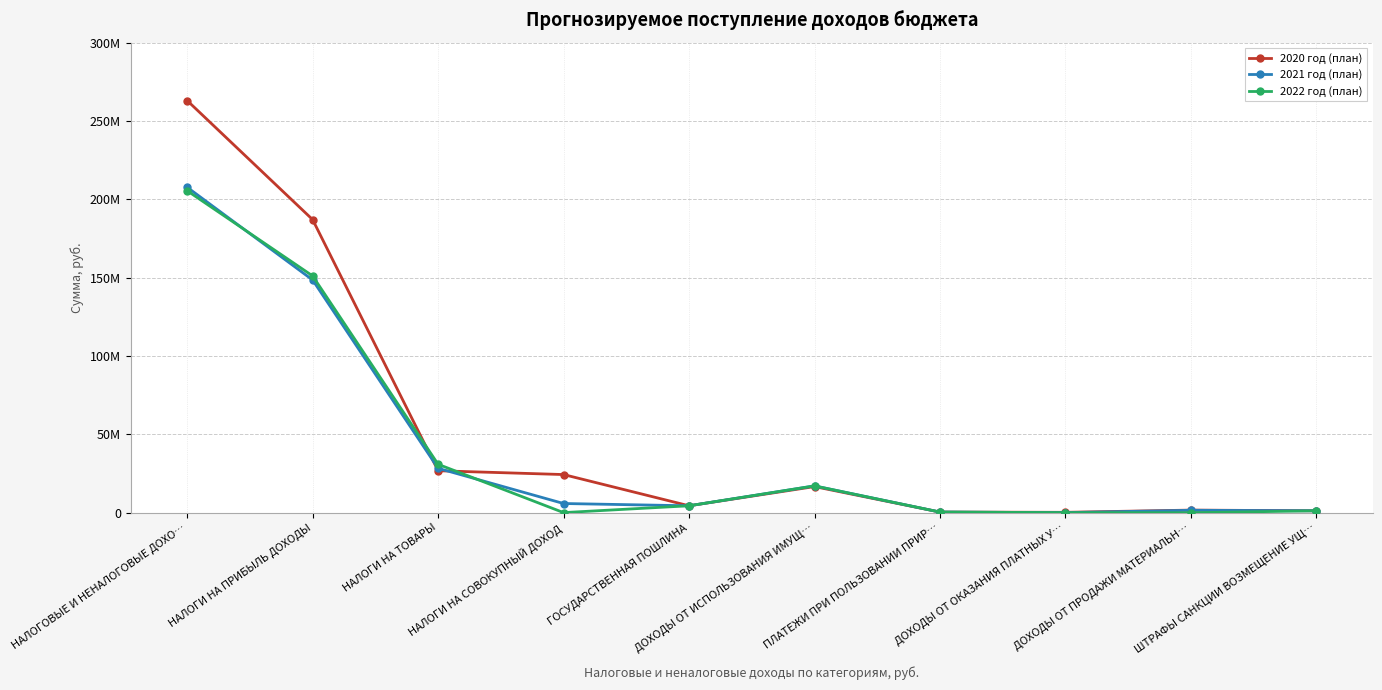

List the labels in order of 2020 год (план) value, smallest first.

ДОХОДЫ ОТ ОКАЗАНИЯ ПЛАТНЫХ У…, ПЛАТЕЖИ ПРИ ПОЛЬЗОВАНИИ ПРИР…, ШТРАФЫ САНКЦИИ ВОЗМЕЩЕНИЕ УЩ…, ДОХОДЫ ОТ ПРОДАЖИ МАТЕРИАЛЬН…, ГОСУДАРСТВЕННАЯ ПОШЛИНА, ДОХОДЫ ОТ ИСПОЛЬЗОВАНИЯ ИМУЩ…, НАЛОГИ НА СОВОКУПНЫЙ ДОХОД, НАЛОГИ НА ТОВАРЫ, НАЛОГИ НА ПРИБЫЛЬ ДОХОДЫ, НАЛОГОВЫЕ И НЕНАЛОГОВЫЕ ДОХО…